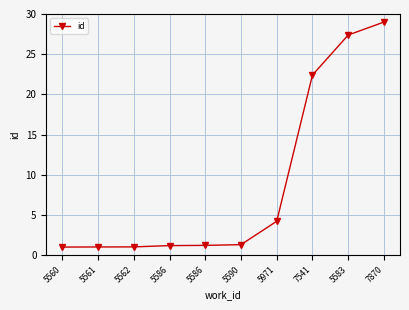

Which label corresponds to the largest value in the chart?

7870